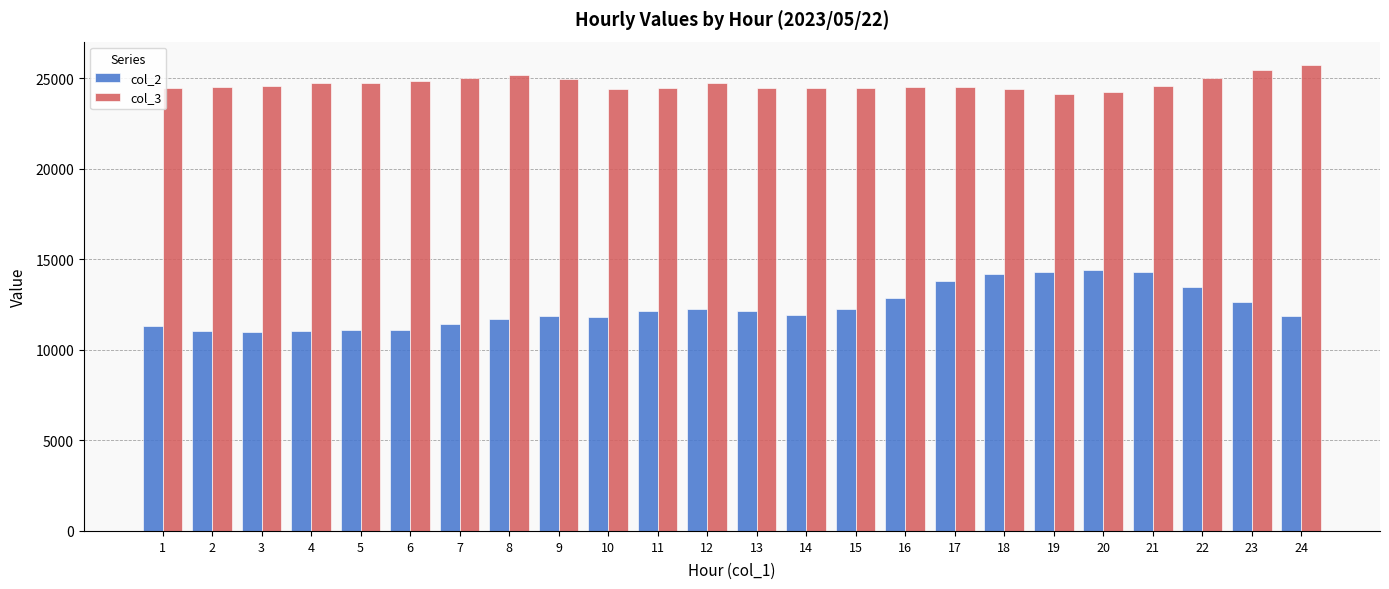

The value of col_3 at 22 is 36252. True or false?

False